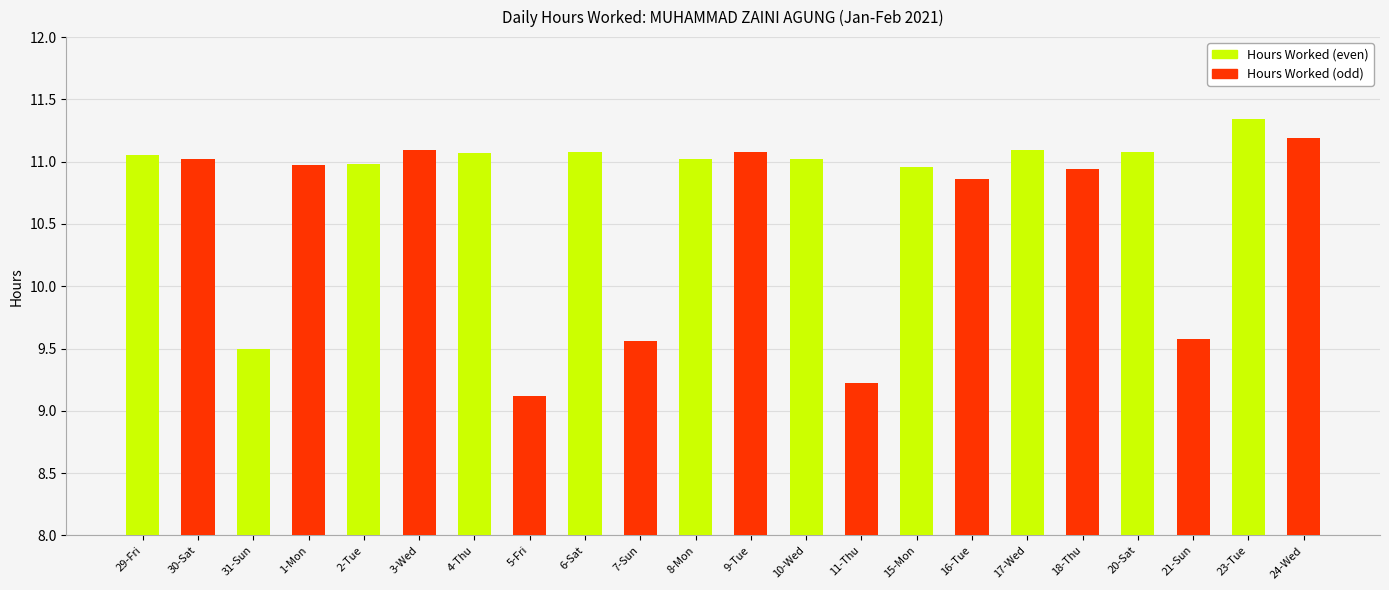

What is the sum of the values at 5-Fri and 11-Thu?

18.3